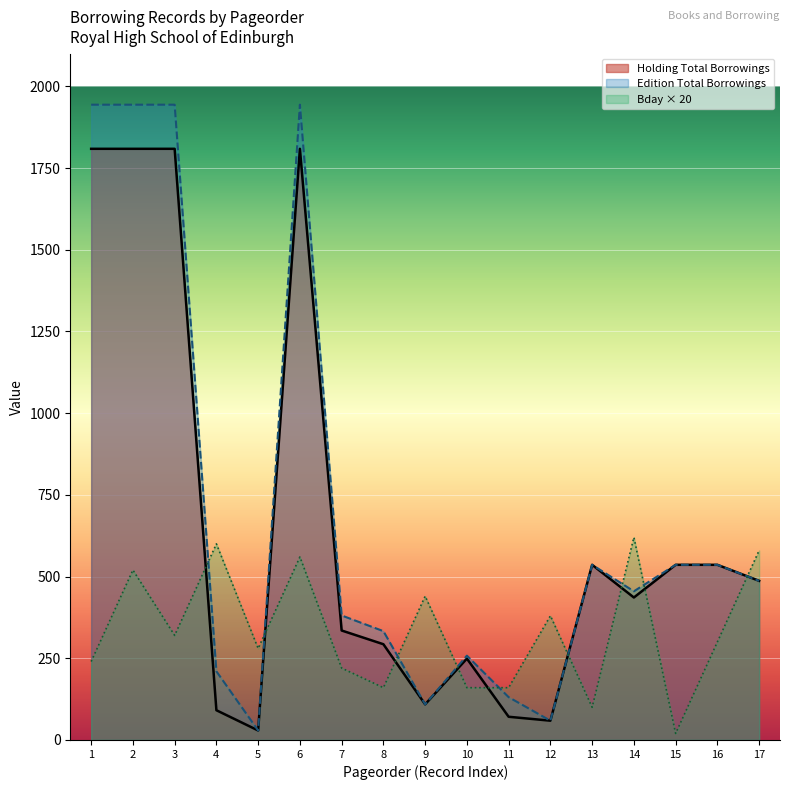

How many lines are shown in the chart?

3